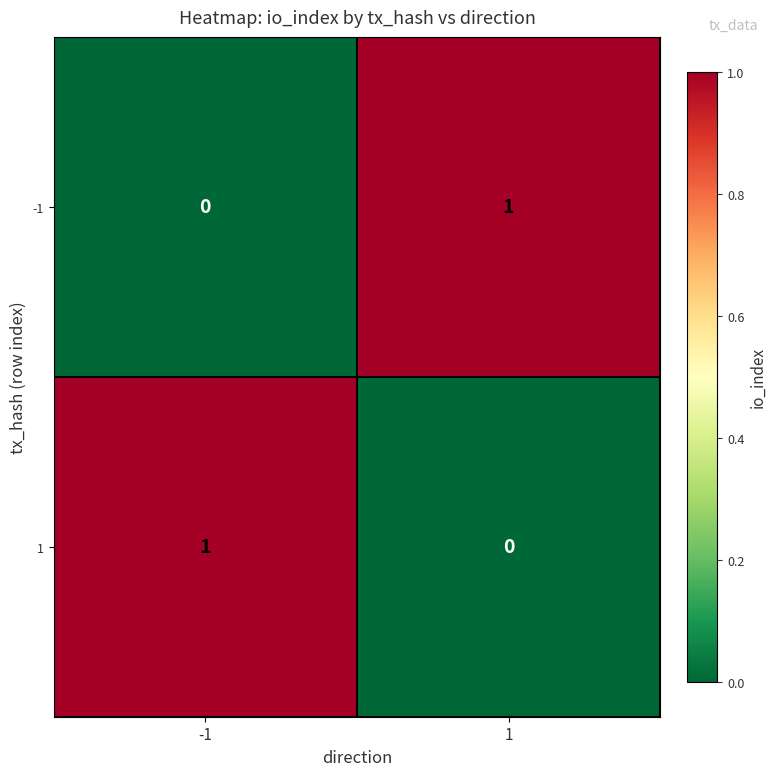

What is the spread (max minus min) of values at 1?

1